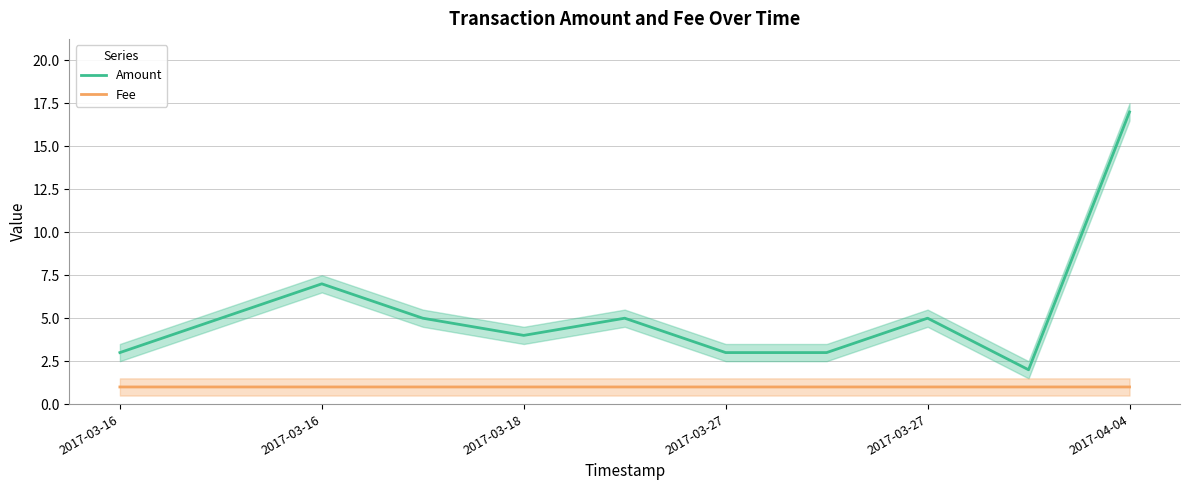

In Amount, how many points are higher than both neighbors (excluding endpoints)?

3